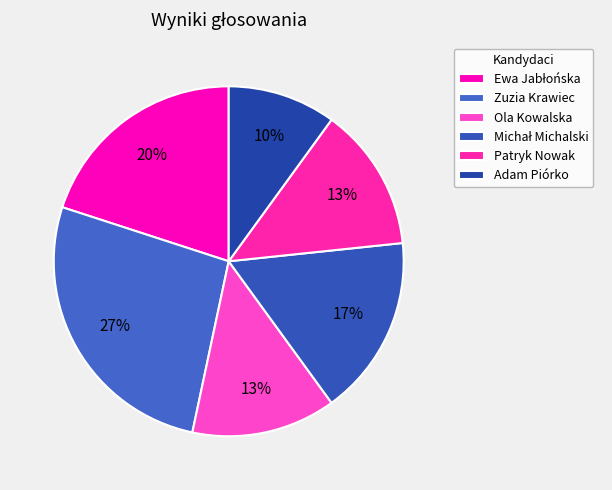

Approximately how many times larger is the value at Ola Kowalska compared to Patryk Nowak?

1.0